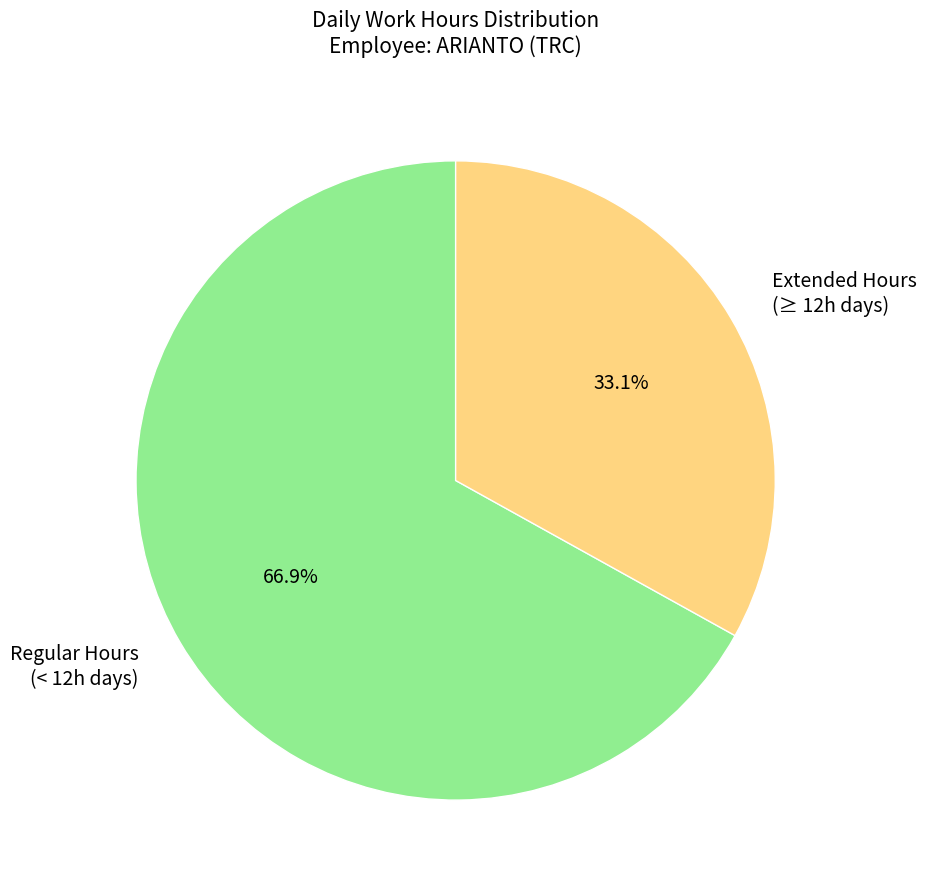

How much of the chart is everything except Extended Hours (≥ 12h days)?

66.9%